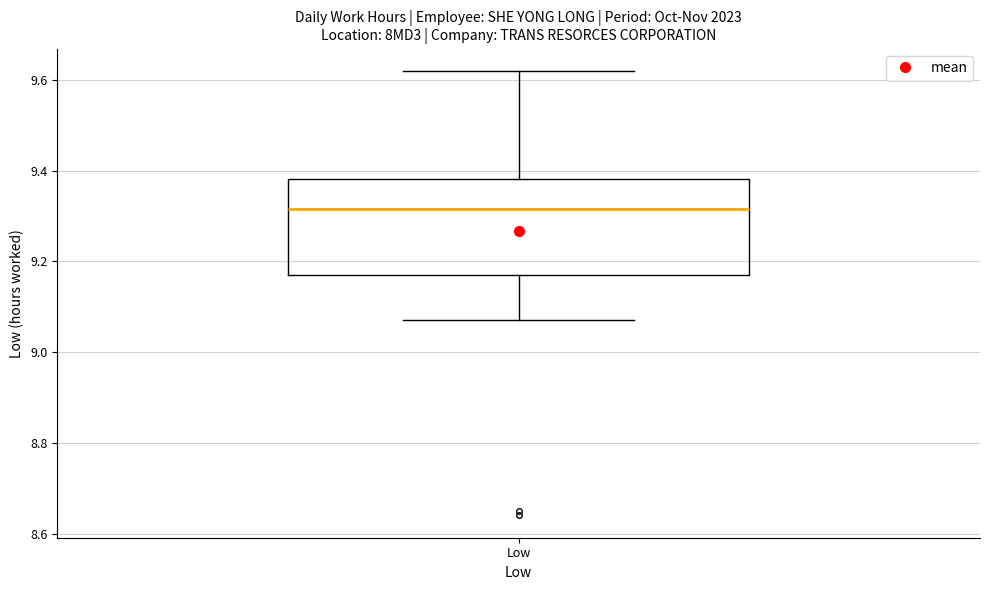

Read this box plot against the y-axis: the position of the median line, the range covered by the box, and the ends of both whiskers. The values are not printed on the chart, so give them approximately, as read against the axis.

median 9.32, box 9.18 to 9.38, whiskers 9.08 to 9.62